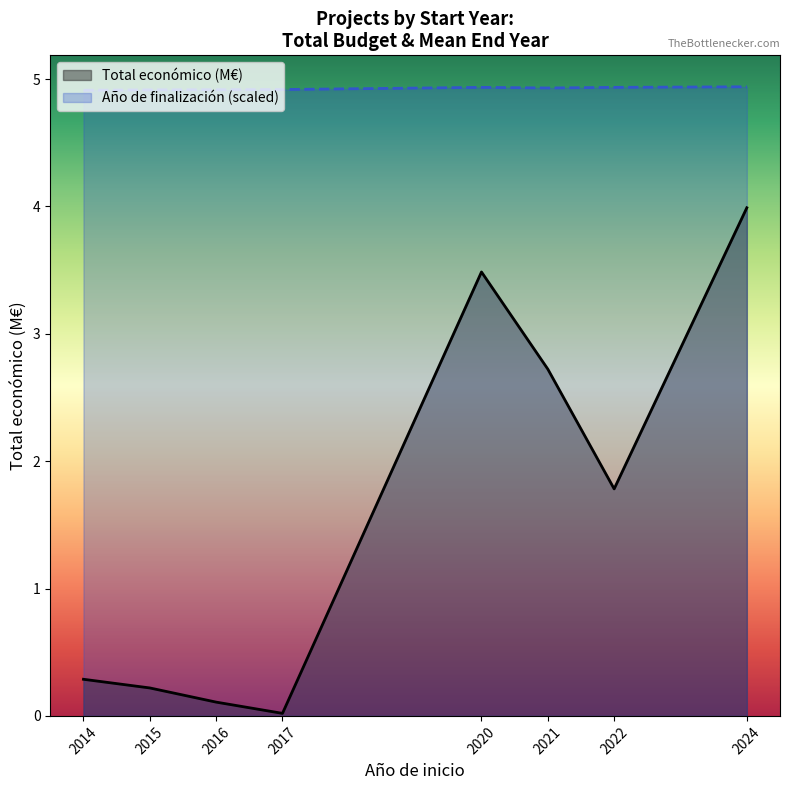

What is the sum of all Año de finalización (scaled) values?

39.4